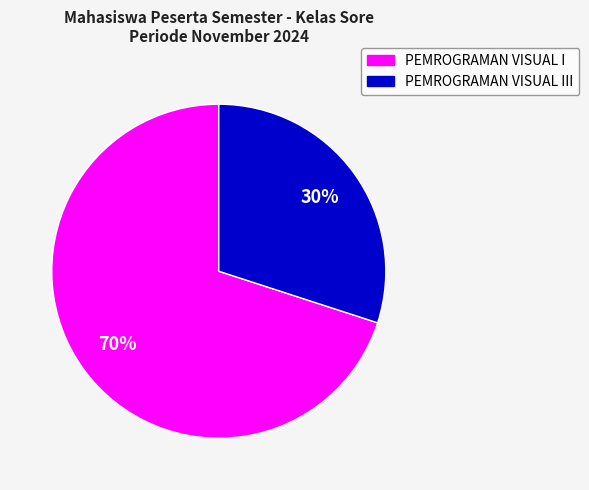

To the nearest percent, what portion does PEMROGRAMAN VISUAL III represent?

30%